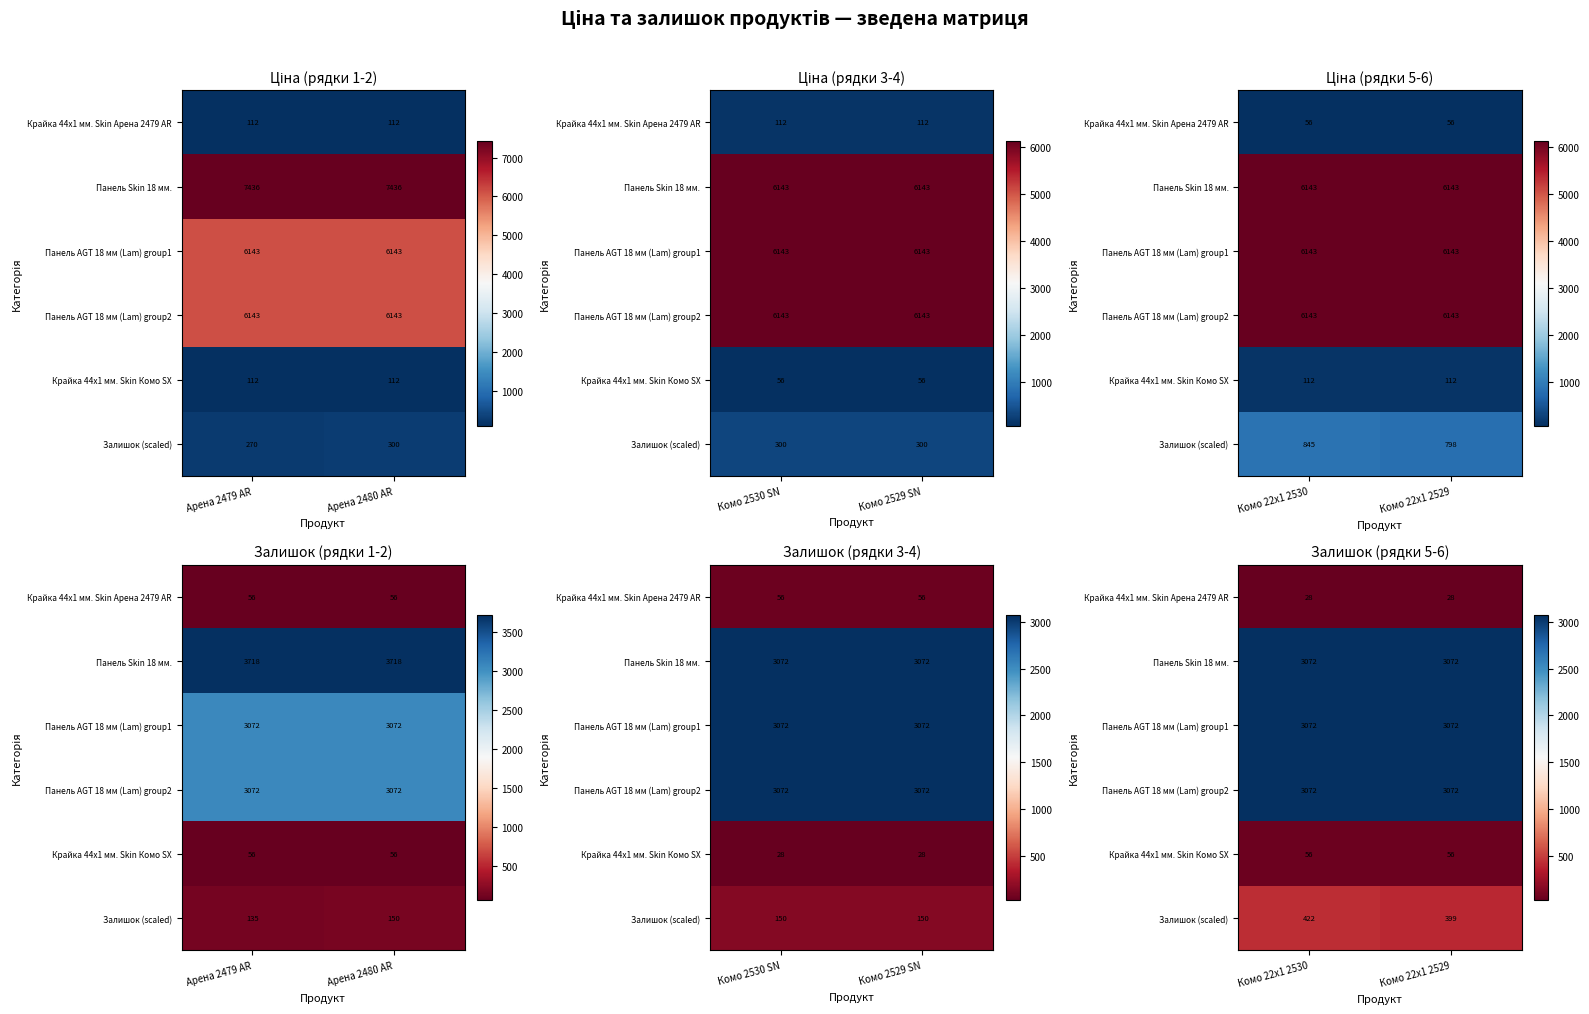

At which label is Панель AGT 18 мм (Lam) group1 closest to 3071?

Комо 22x1 2530